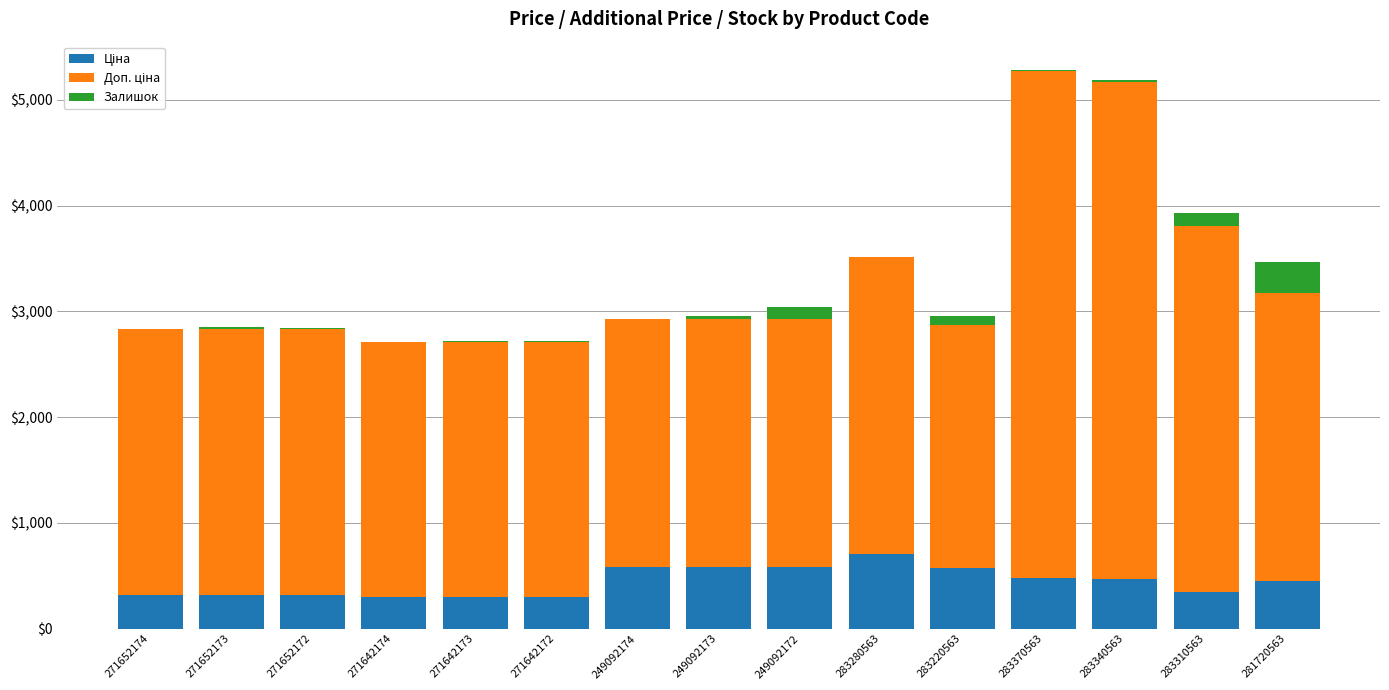

What is the total value across all series at 249092172?

3038.6